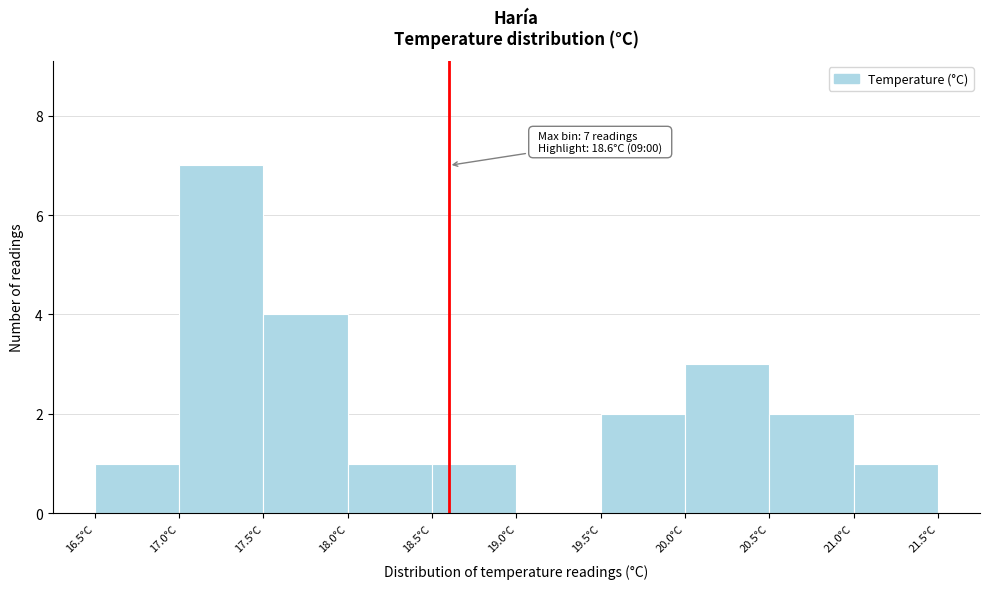

Which range on the x-axis has the tallest bar?

17.0 to 17.5